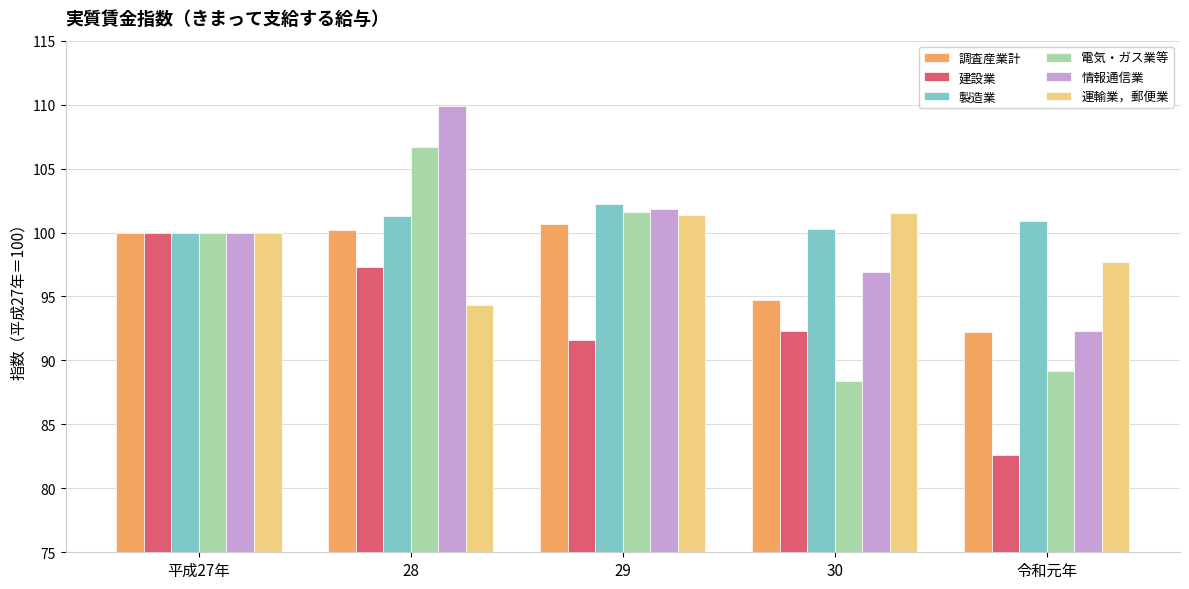

What is the value of the 調査産業計 bar at the 3rd from the left?

100.7